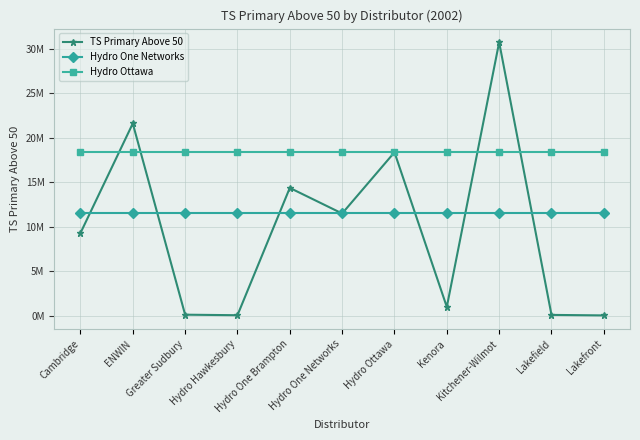

Between Cambridge and Hydro One Networks, which series saw the biggest shift?

TS Primary Above 50